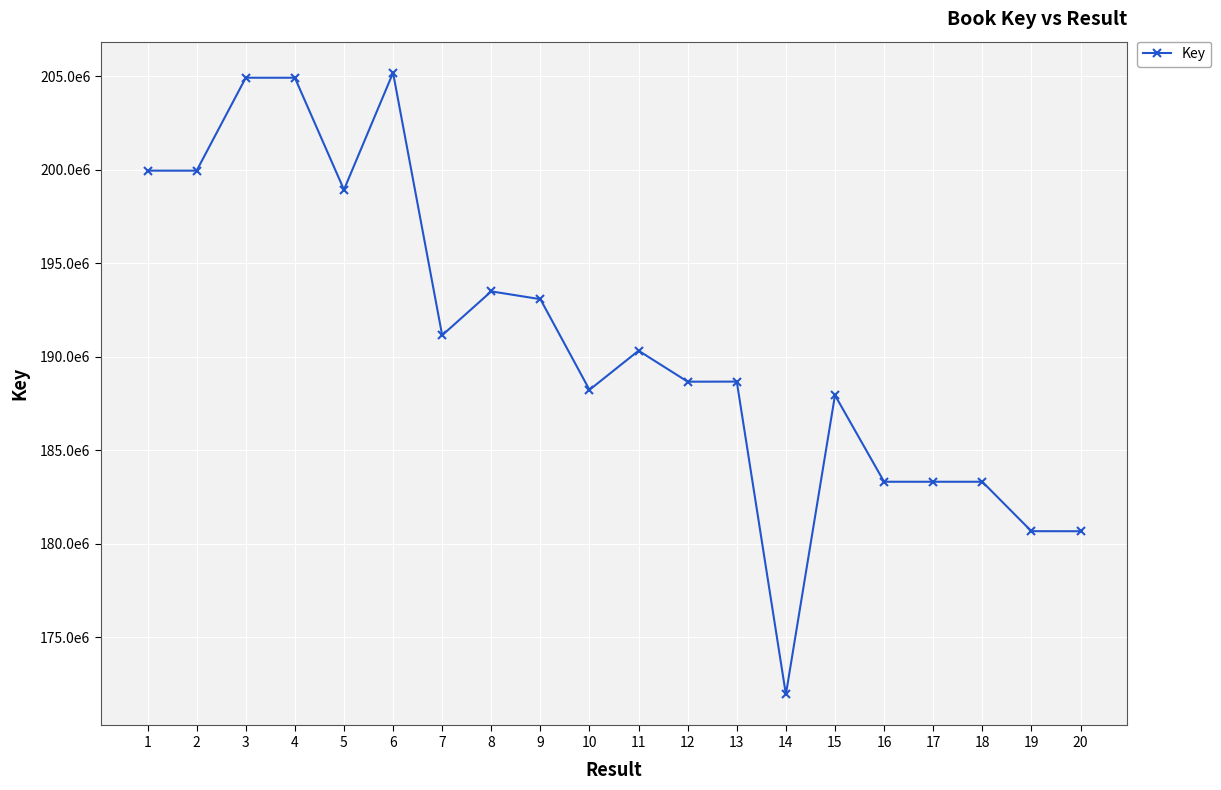

Is this an area chart (filled region under the line)?

No